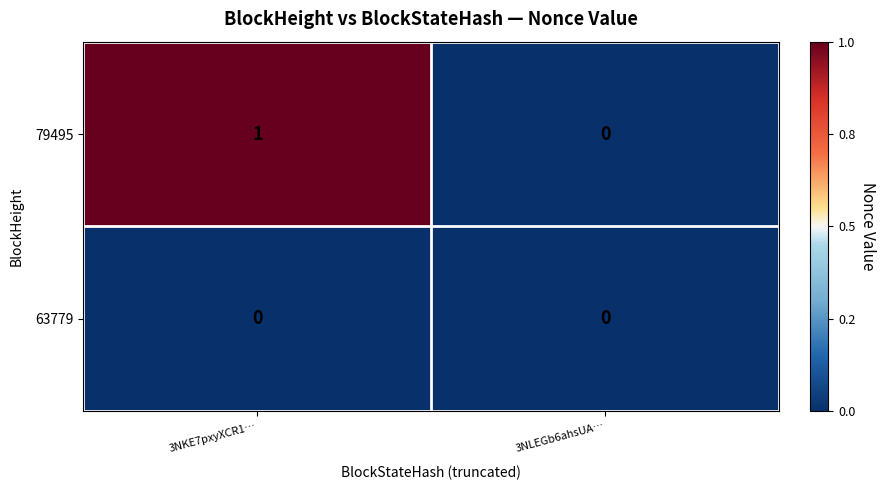

What is the difference between the highest and lowest values at 3NKE7pxyXCR1…?

1